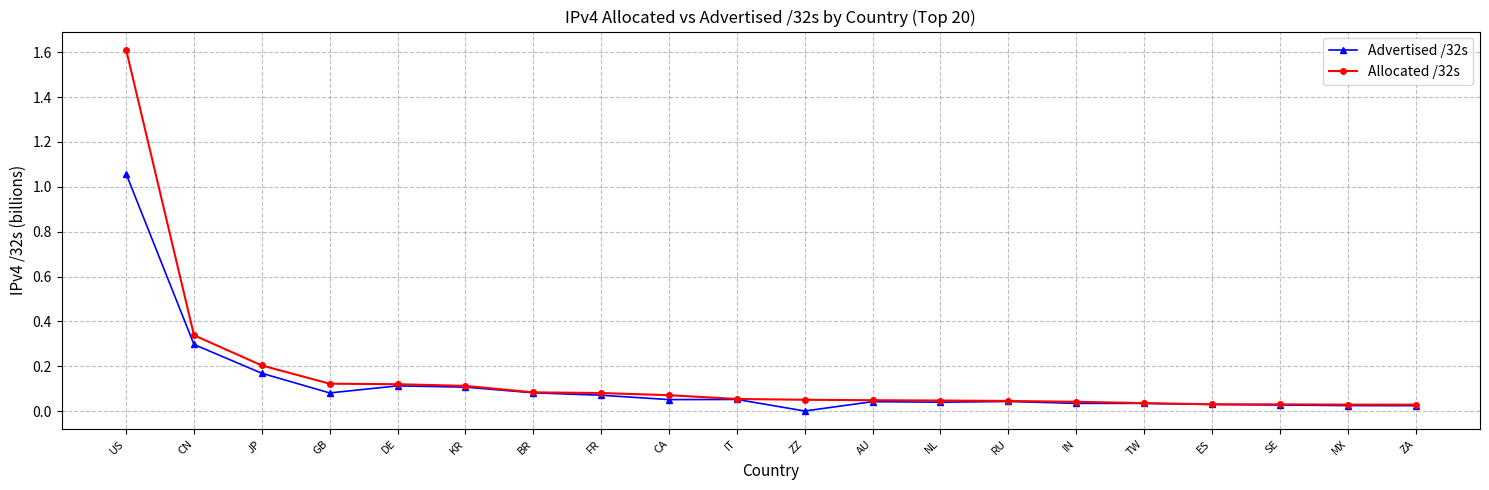

What is the label of the 7th point from the left?

BR